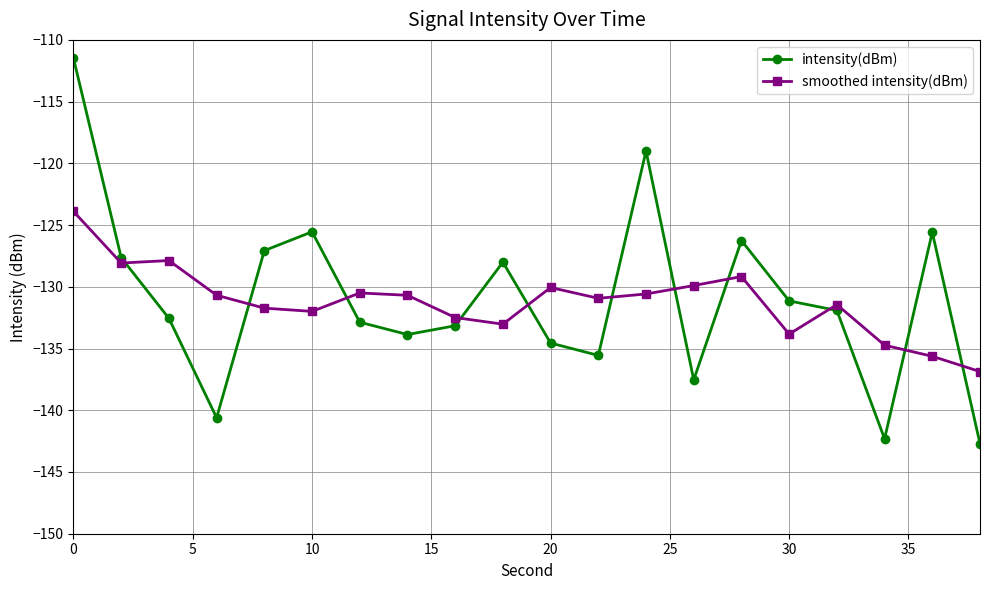

Which series ends up on top after the final intersection of smoothed intensity(dBm) and intensity(dBm)?

smoothed intensity(dBm)